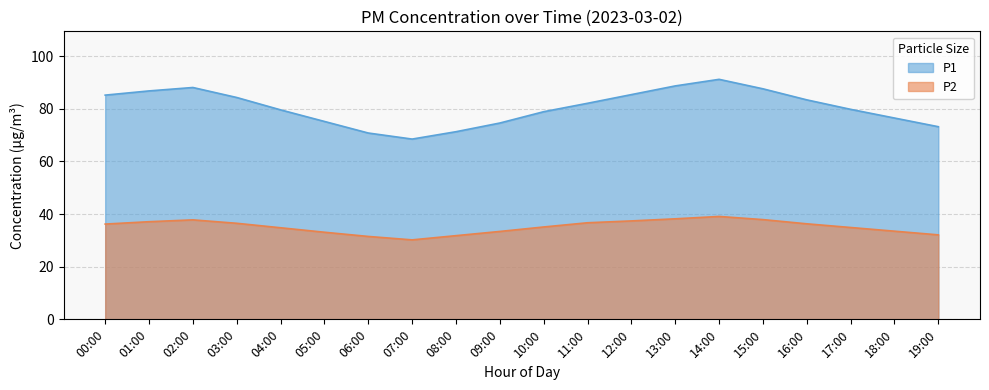

Is it true that P1 equals 50.2 at 04:00?

False